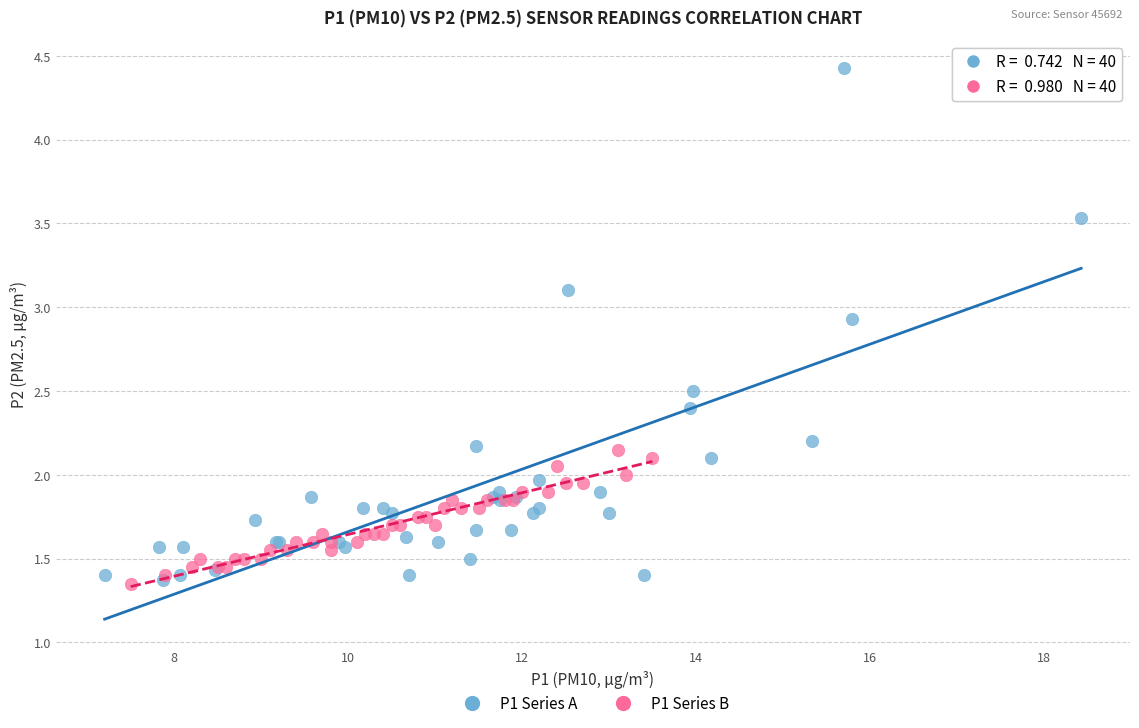

Which series has the largest Y range (max minus min)?

P1 Series A